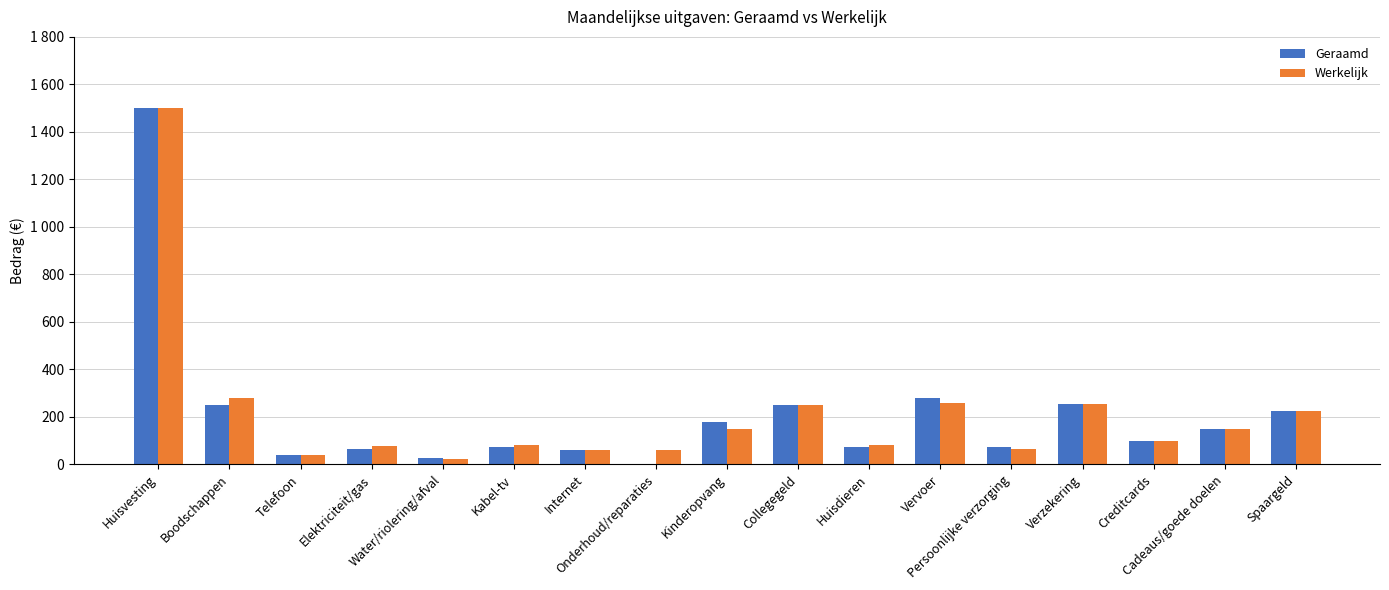

What are all the series names shown in the legend?

Geraamd, Werkelijk